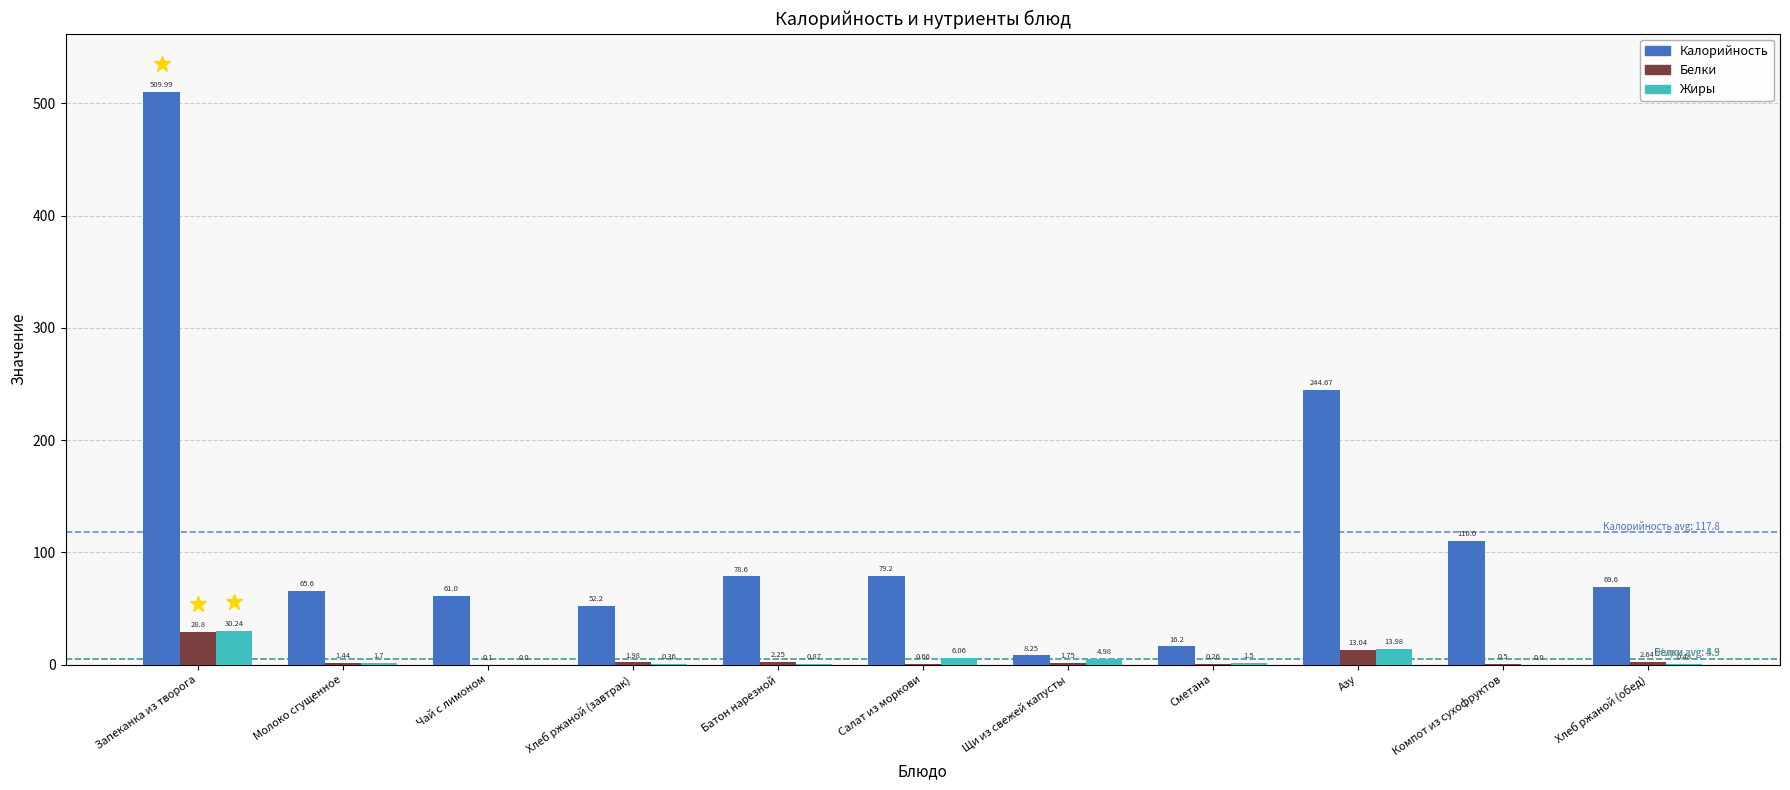

The value of Калорийность at Батон нарезной is 124.7. True or false?

False